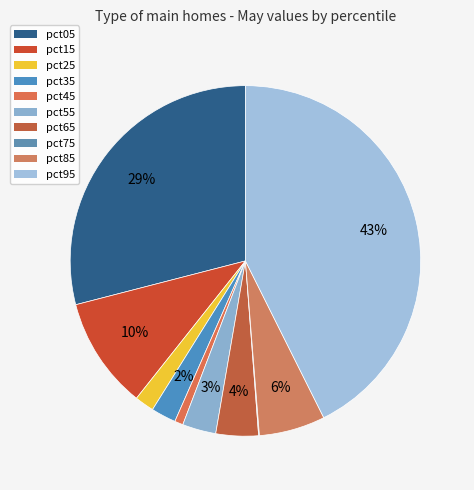

What percentage is the pct35 slice, to the nearest percent?

2%